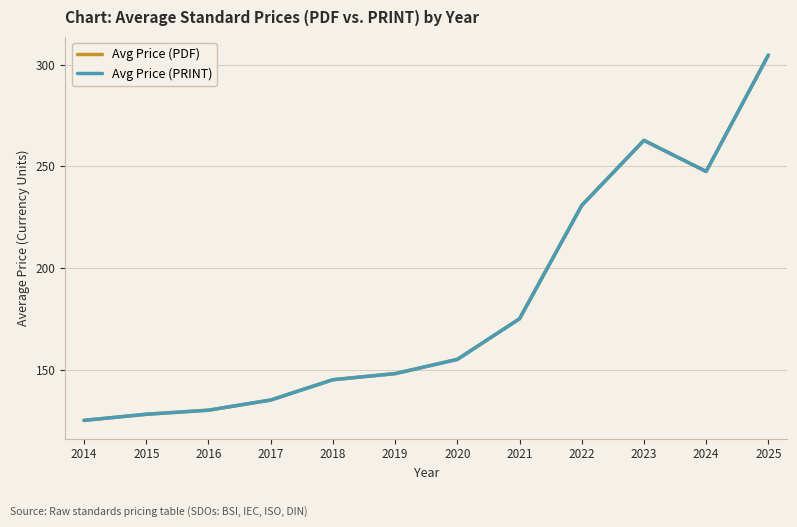

How many interior local peaks does the Avg Price (PRINT) series have?

1